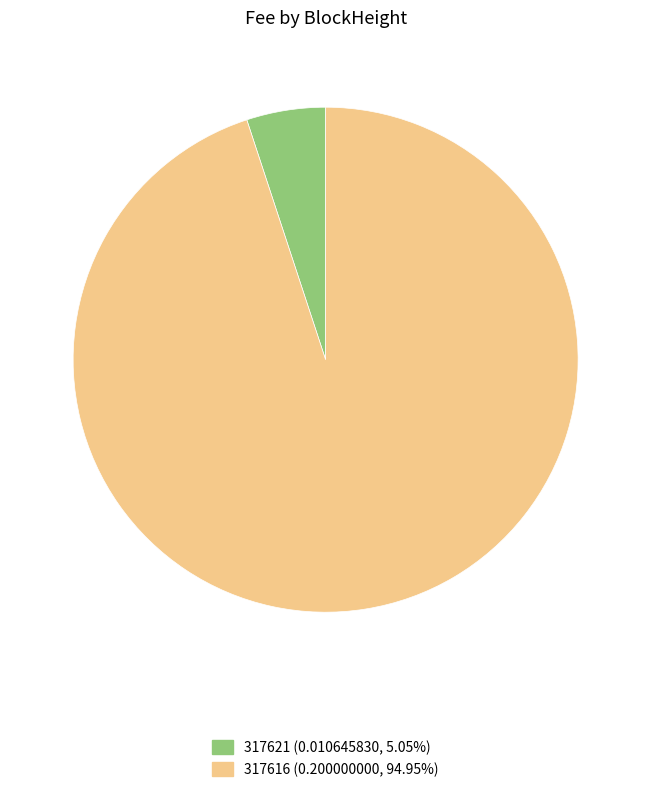

Does 317616 (0.200000000, 94.95%) represent more than half of the total?

Yes